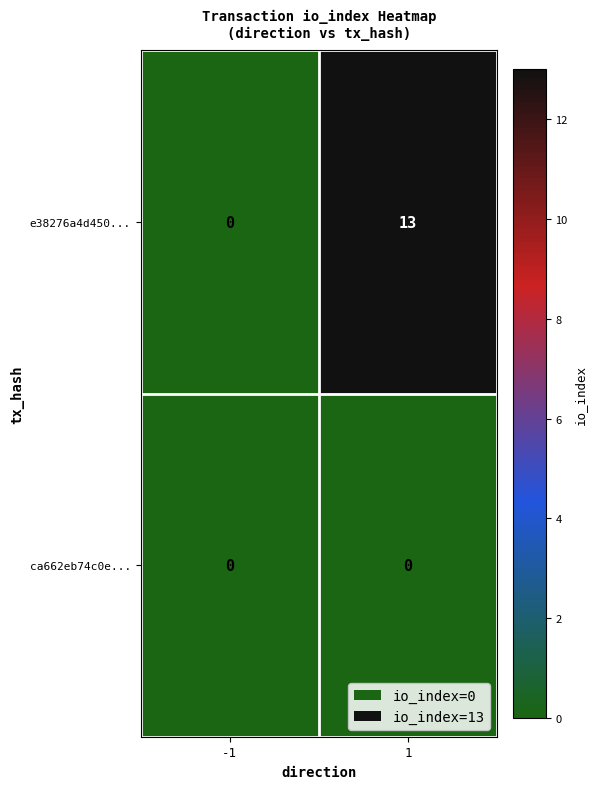

List the series in order of their overall mean, lowest first.

ca662eb74c0e..., e38276a4d450...